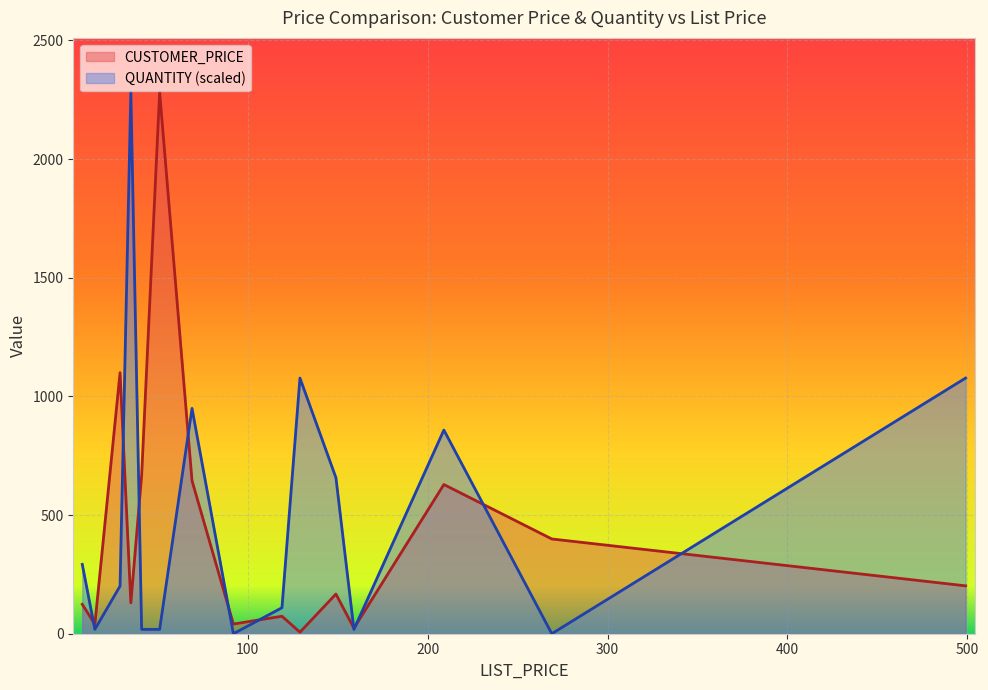

How many values in the CUSTOMER_PRICE series are below 167?

7